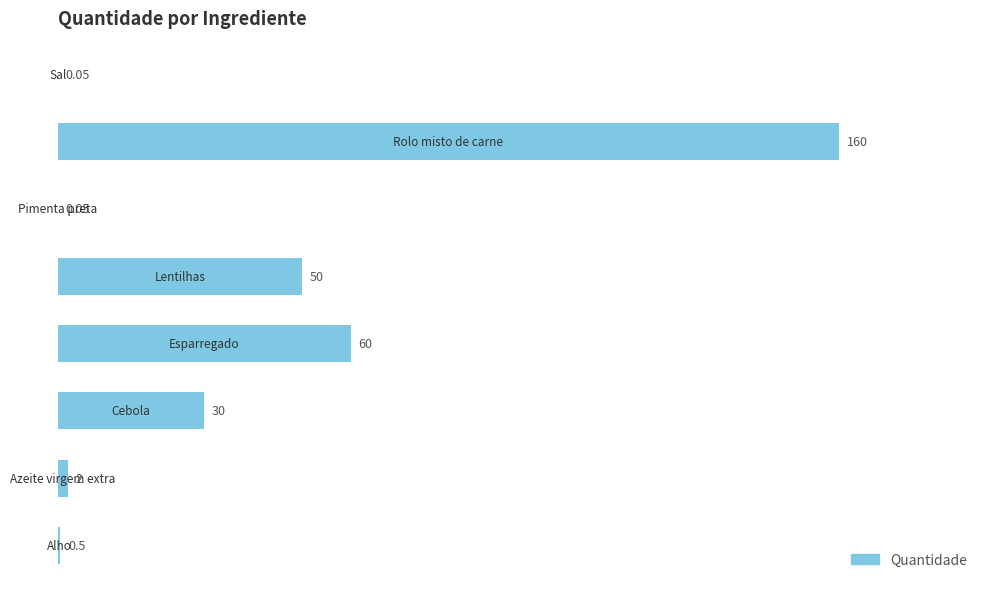

Are the bars horizontal?

Yes